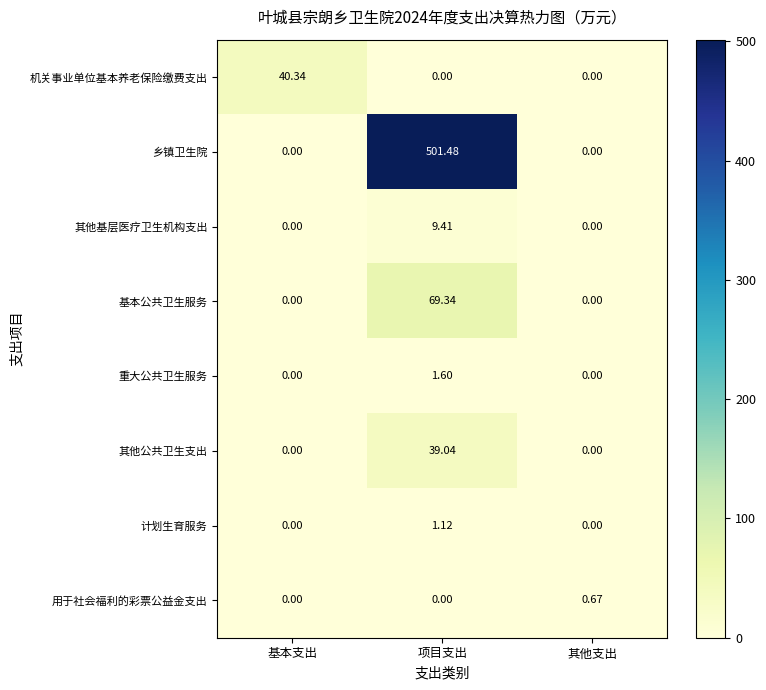

Which series changed the most between 项目支出 and 其他支出?

乡镇卫生院